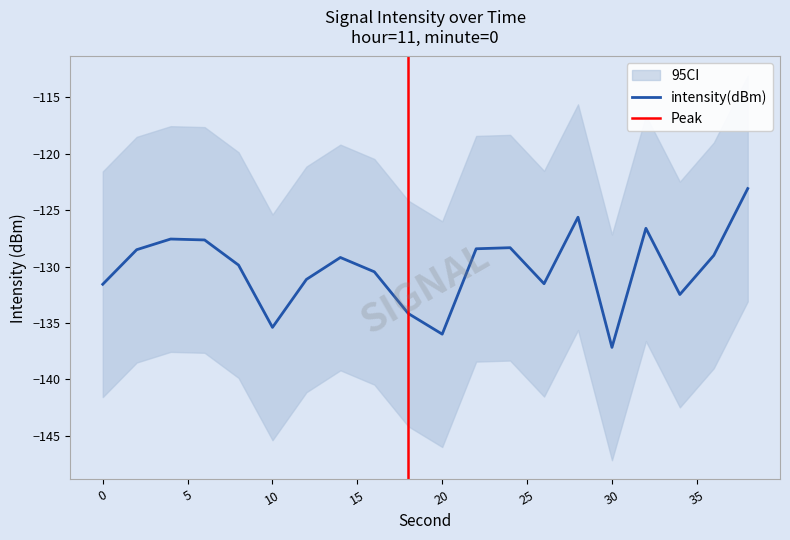

Reading left to right, what are all the values shown in this chart?

-131.6	-128.5	-127.6	-127.6	-129.9	-135.4	-131.1	-129.2	-130.5	-134.2	-136.0	-128.4	-128.3	-131.5	-125.6	-137.2	-126.6	-132.5	-129.0	-123.1